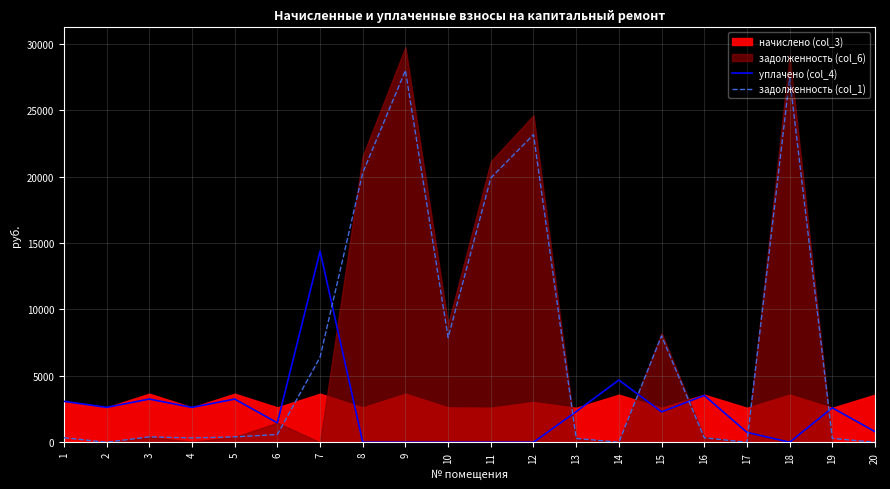

What is the sum of the уплачено (col_4) values at 4 and 3?

5879.9